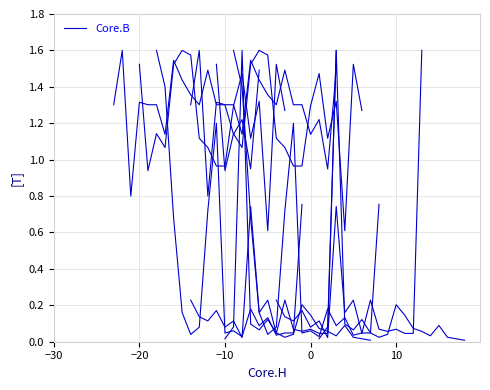

Reading right to left, transcribe all the data shown in this chart.

0.8	0.0	0.0	0.0	0.1	0.1	0.2	0.0	0.1	0.0	1.2	0.7	0.1	0.0	0.2	0.7	1.4	1.6